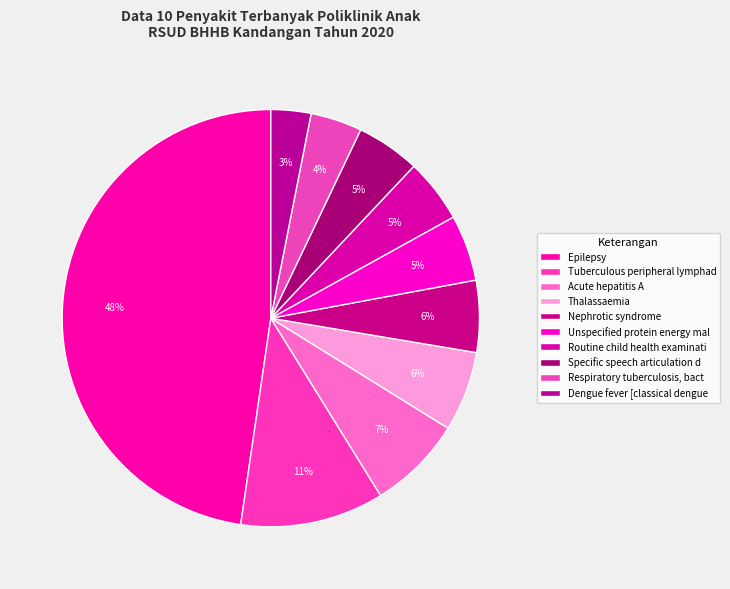

What is the largest slice in the pie chart?

Epilepsy